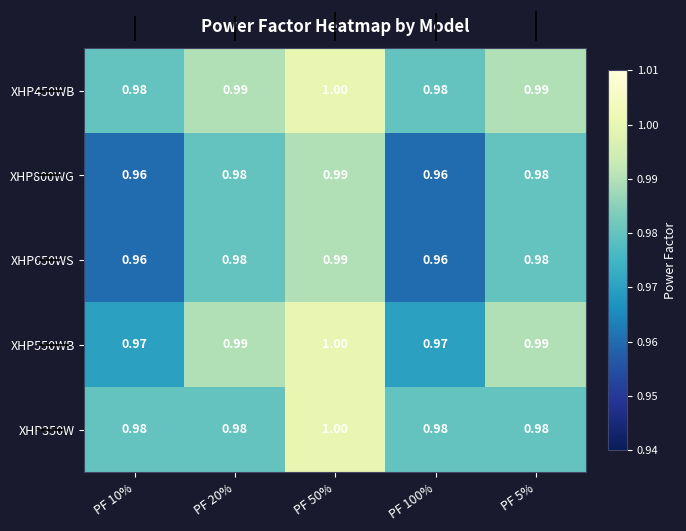

List the series in order of their peak value, lowest first.

row_1, row_2, row_0, row_3, row_4